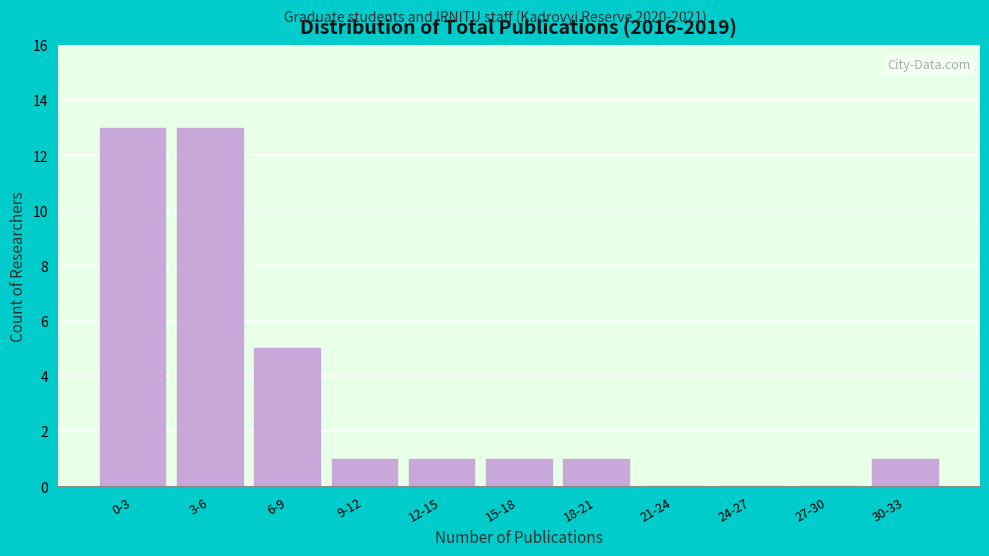

Reading left to right, list all the values displayed in this chart.

0-3=13	3-6=13	6-9=5	9-12=1	12-15=1	15-18=1	18-21=1	21-24=0	24-27=0	27-30=0	30-33=1